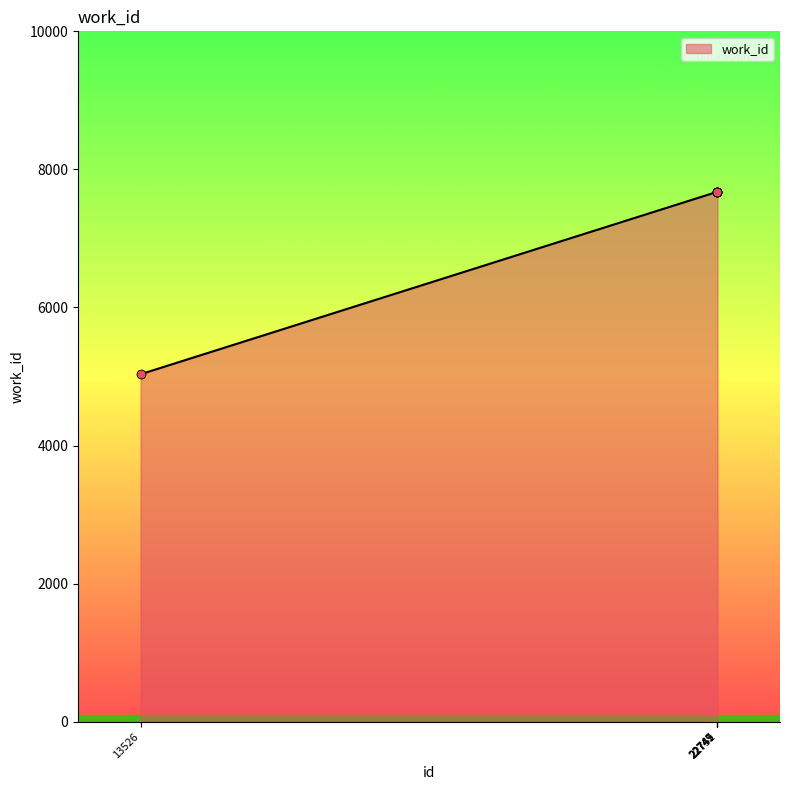

What is the difference between the maximum and minimum values?

2641